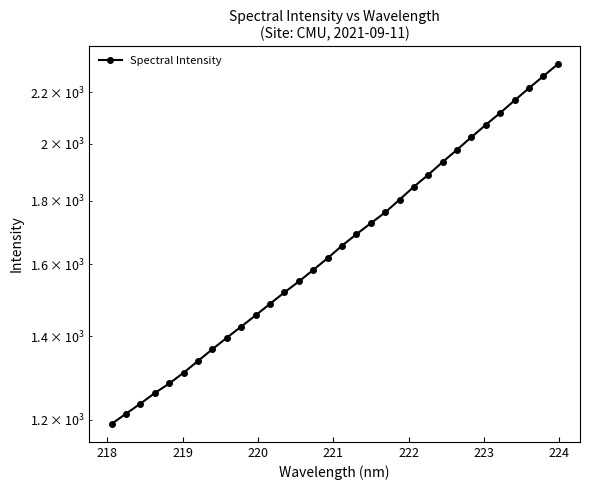

Reading right to left, list all the values displayed in this chart.

2316.6	2265.7	2216.3	2166.3	2117.1	2070.9	2024.1	1977.7	1933.2	1888.2	1846.9	1803.0	1760.9	1726.0	1691.2	1655.7	1618.0	1583.0	1549.6	1518.7	1486.9	1455.7	1425.6	1396.5	1367.2	1337.9	1308.9	1283.0	1260.6	1236.1	1213.3	1190.6